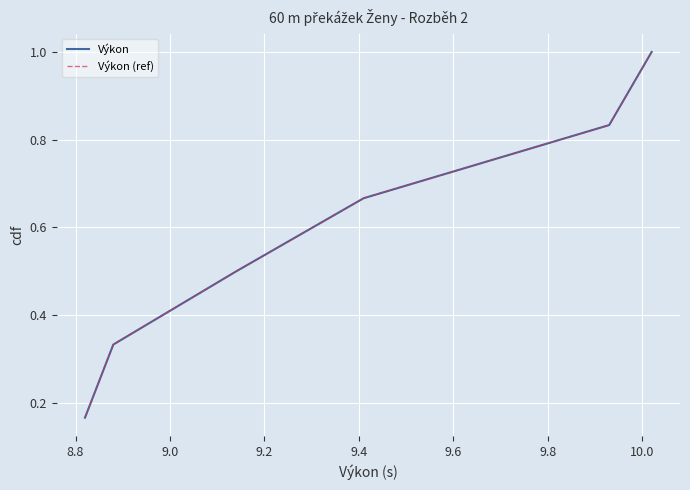

What is the difference between the maximum and minimum values in the Výkon series?

0.8